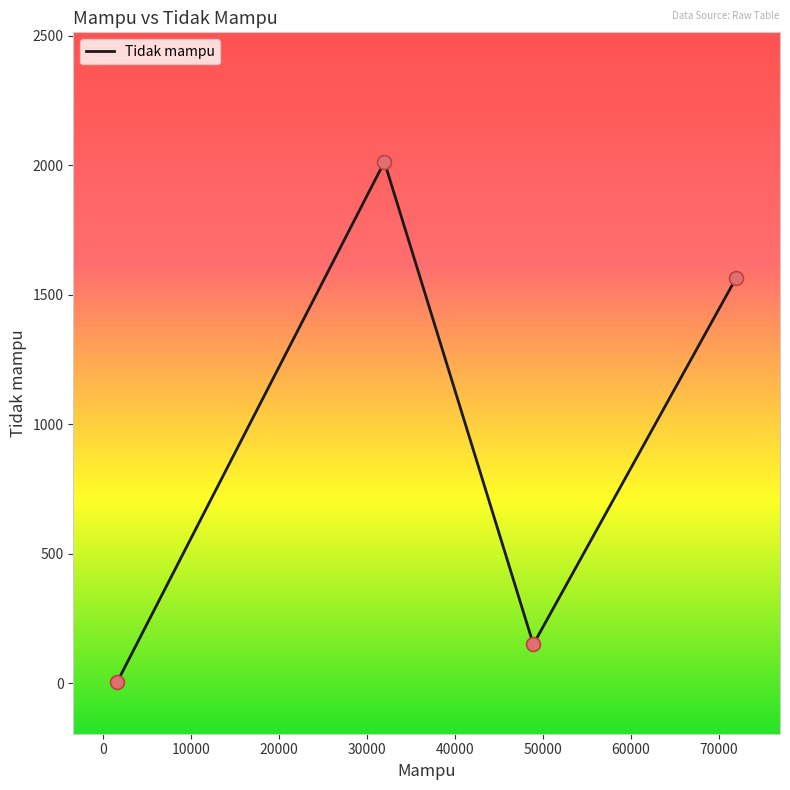

What is the maximum value shown in the chart?

2014